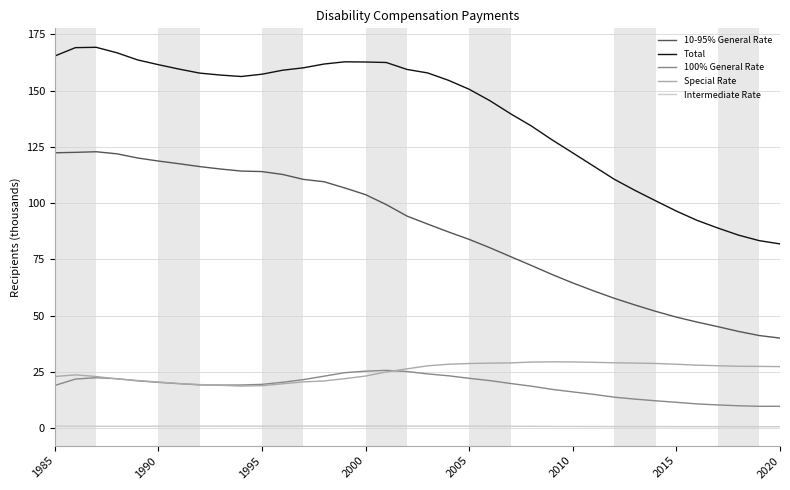

Which series has the widest spread of values?

Total